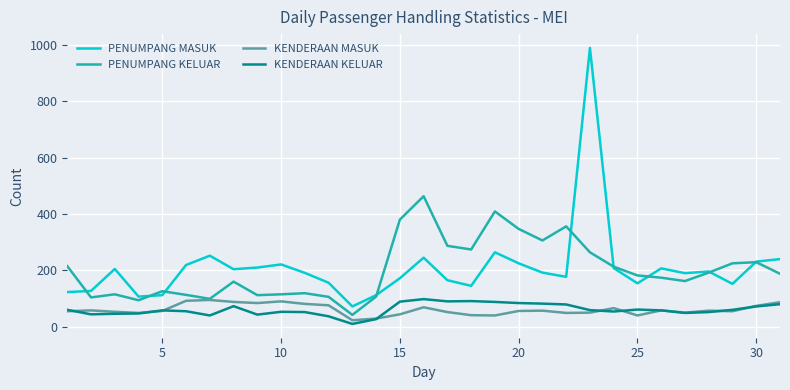

True or false: KENDERAAN KELUAR and PENUMPANG KELUAR intersect in this chart.

False